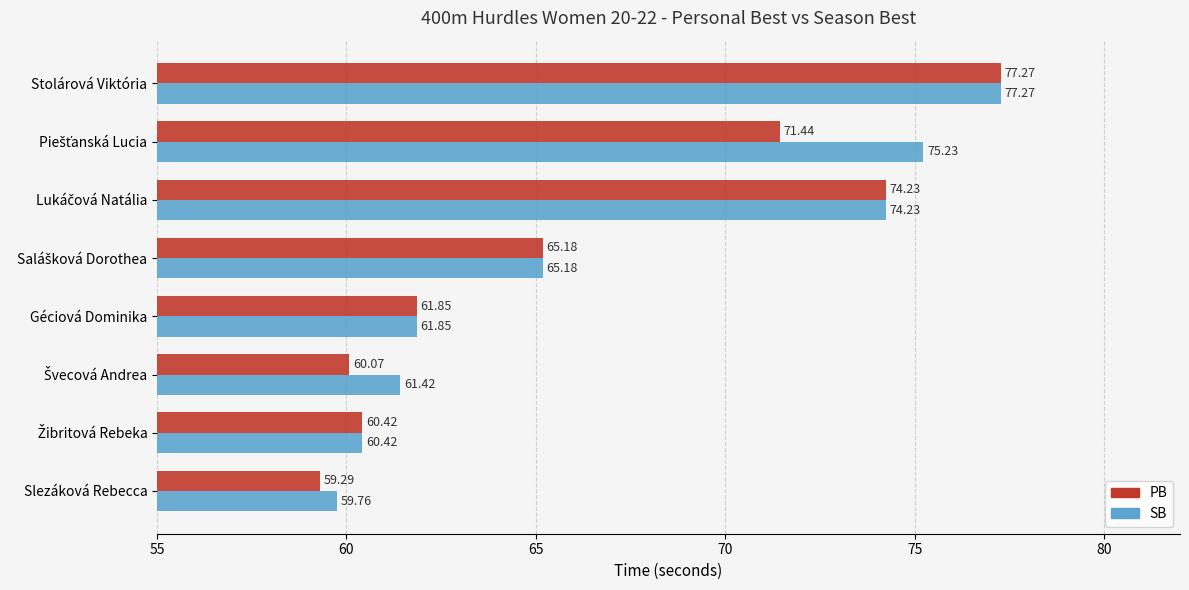

At which category does the chart reach its minimum across all series?

Slezáková Rebecca